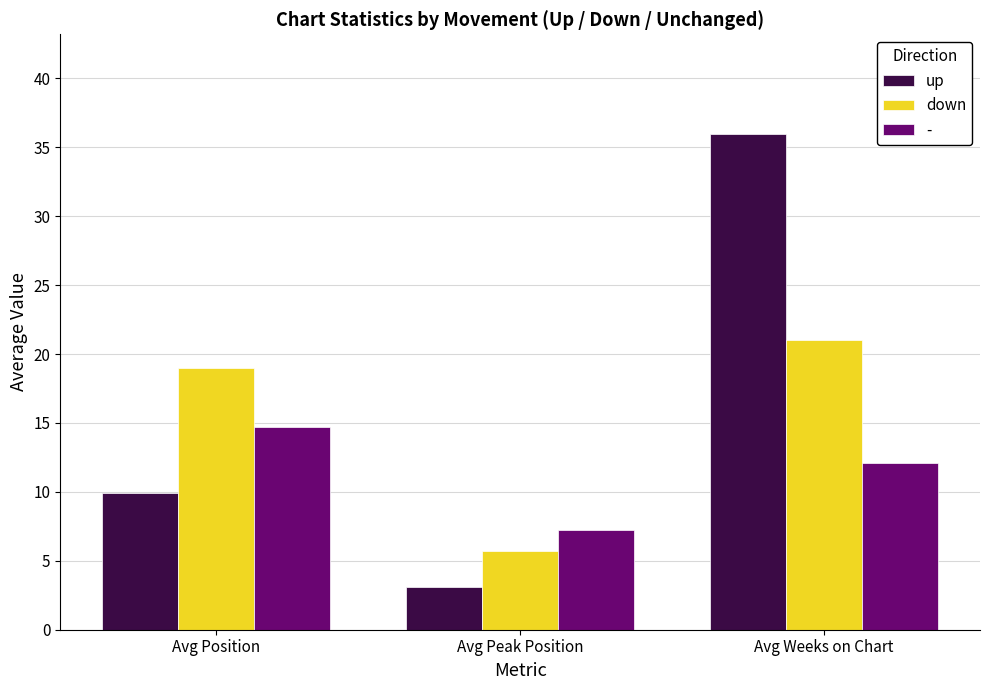

What is the label of the 3rd bar from the left?

Avg Weeks on Chart